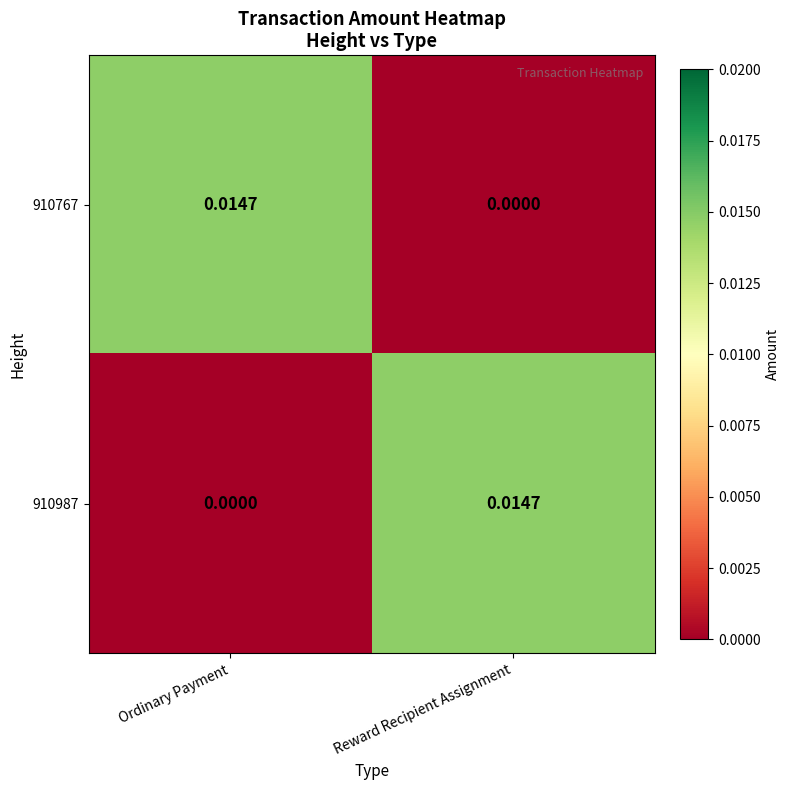

Rank the categories by 910987 value from lowest to highest.

Ordinary Payment, Reward Recipient Assignment